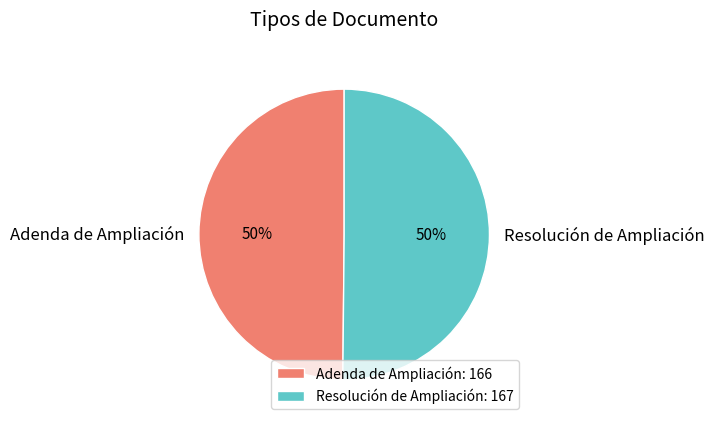

Do Resolución de Ampliación and Adenda de Ampliación together represent more than half of the pie?

Yes